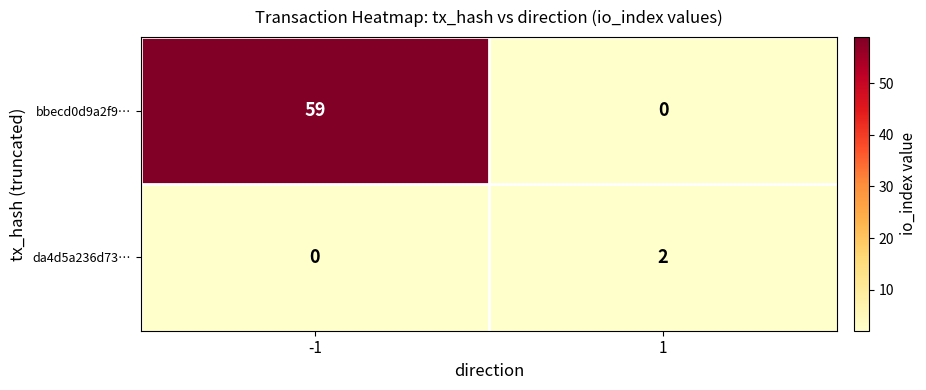

Reading left to right, transcribe all the data shown in this chart.

bbecd0d9a2f9…: -1=59	1=0
da4d5a236d73…: -1=0	1=2